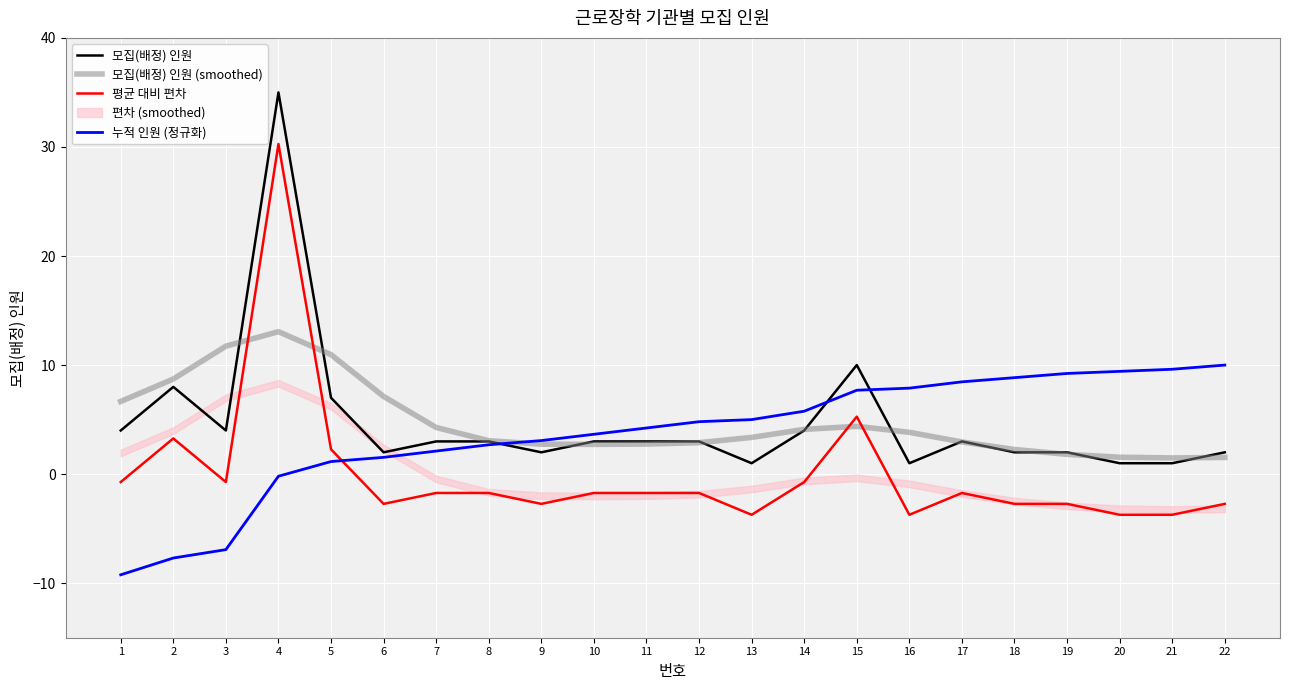

How many intersections are there between 모집(배정) 인원 (smoothed) and 평균 대비 편차?

4